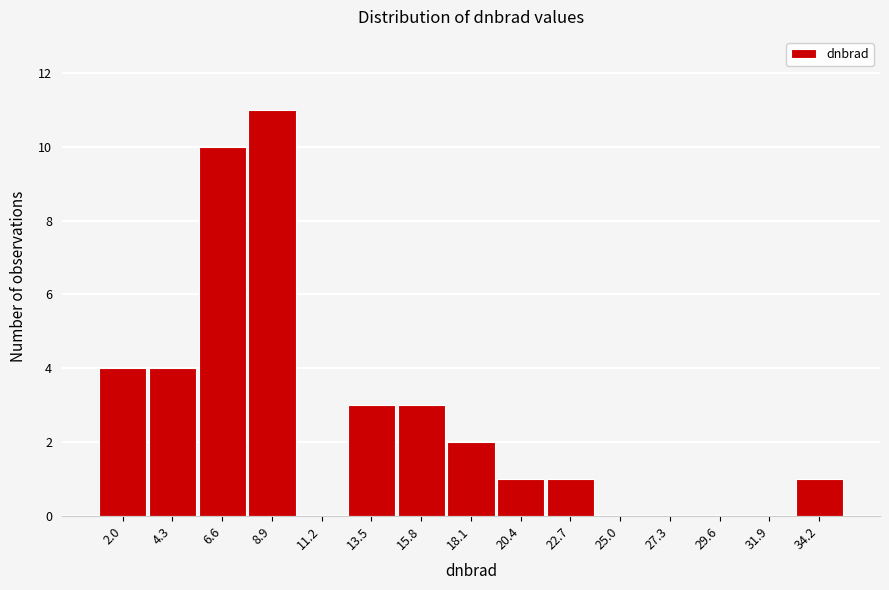

Reading left to right, transcribe all the data shown in this chart.

2.0=4	4.3=4	6.6=10	8.9=11	11.2=0	13.5=3	15.8=3	18.1=2	20.4=1	22.7=1	25.0=0	27.3=0	29.6=0	31.9=0	34.2=1